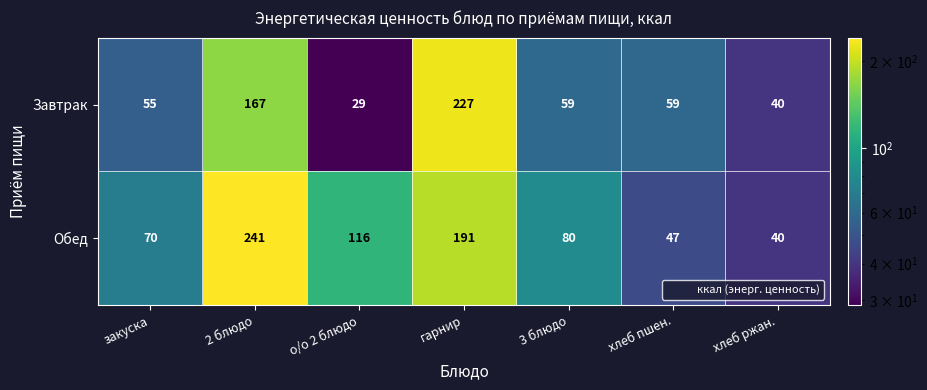

What is the difference between the highest and lowest values at о/о 2 блюдо?

87